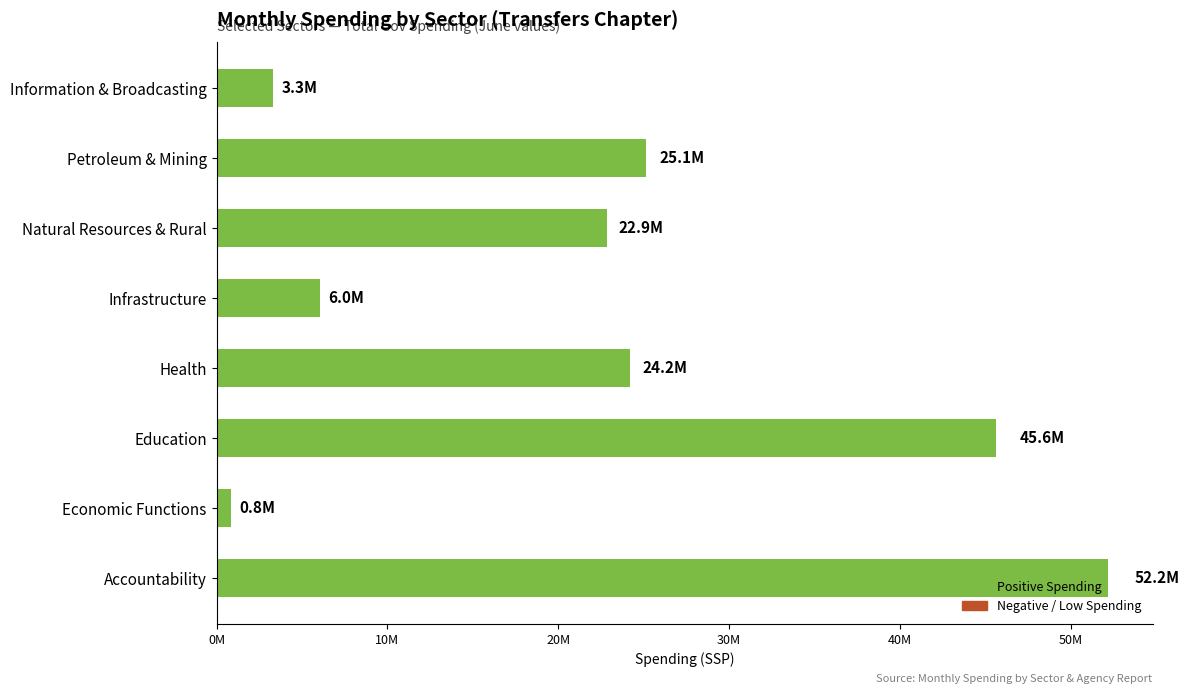

Are the bars horizontal?

Yes